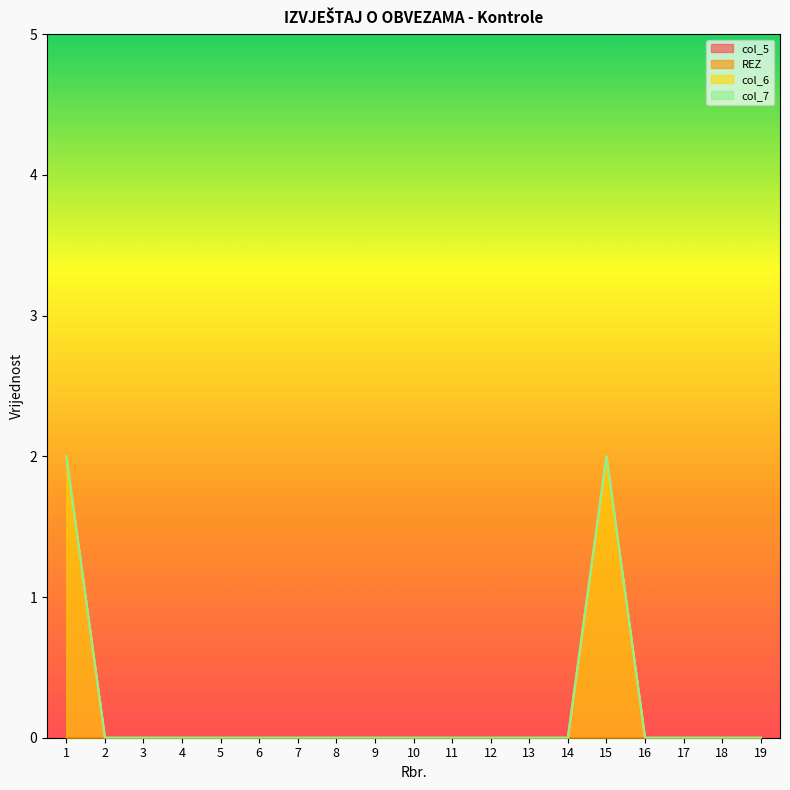

True or false: col_7 and col_5 intersect in this chart.

False